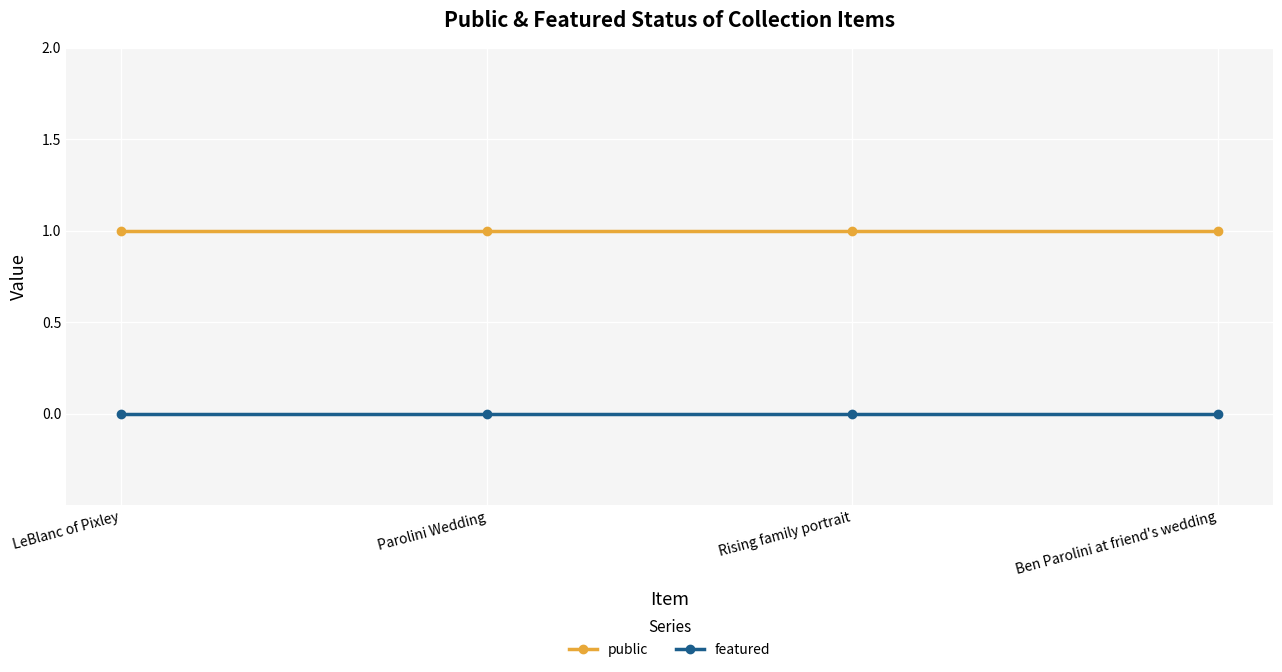

Does the chart display data point markers on the line(s)?

Yes